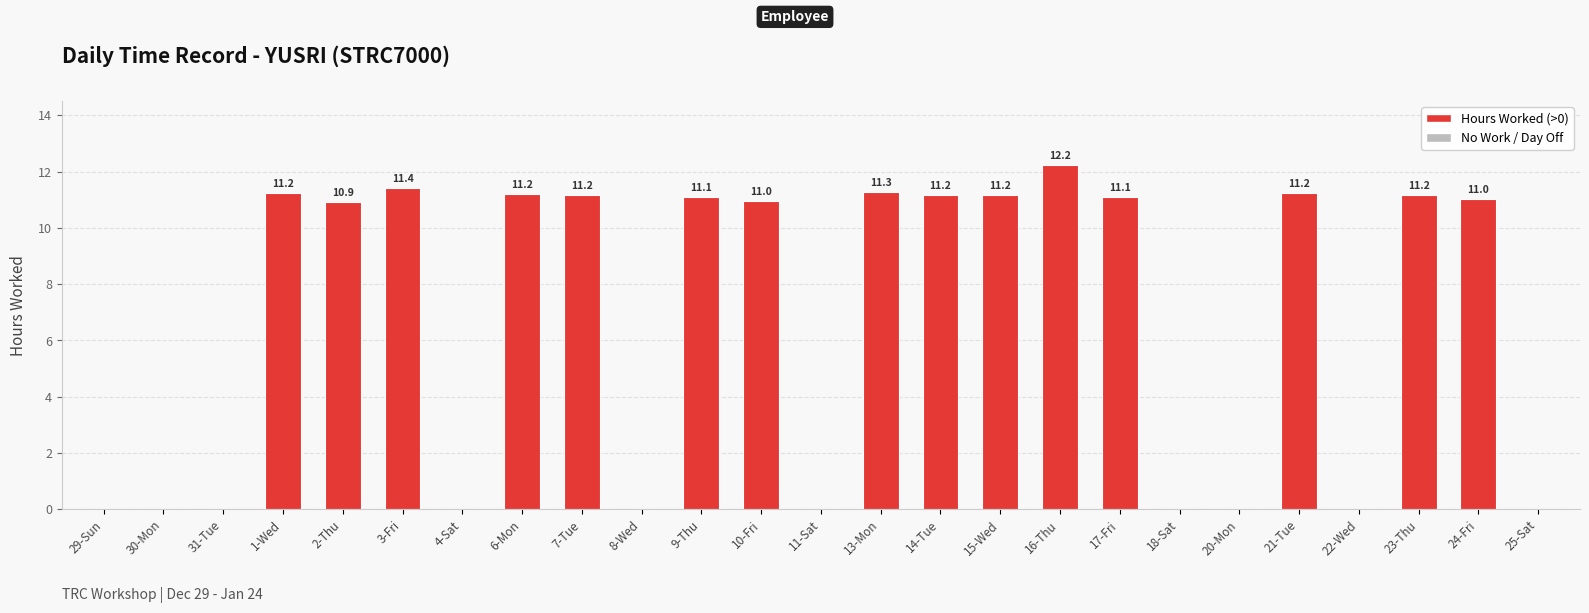

What is the change in value from 6-Mon to 18-Sat?

-11.2